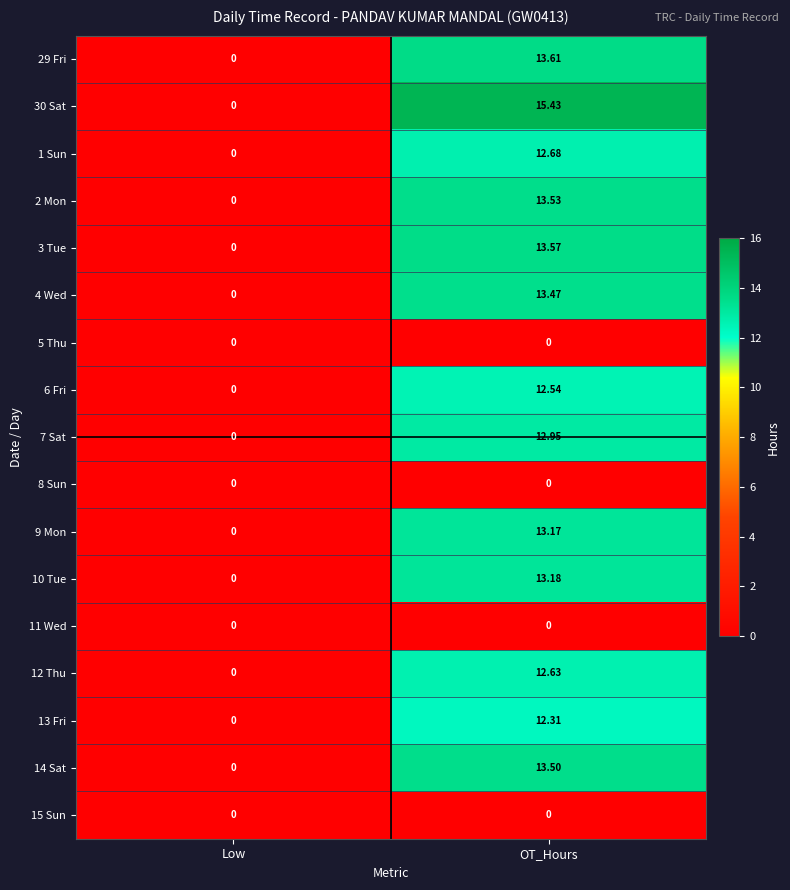

Is the value of 4 Wed at OT_Hours greater than the value of 29 Fri at OT_Hours?

No